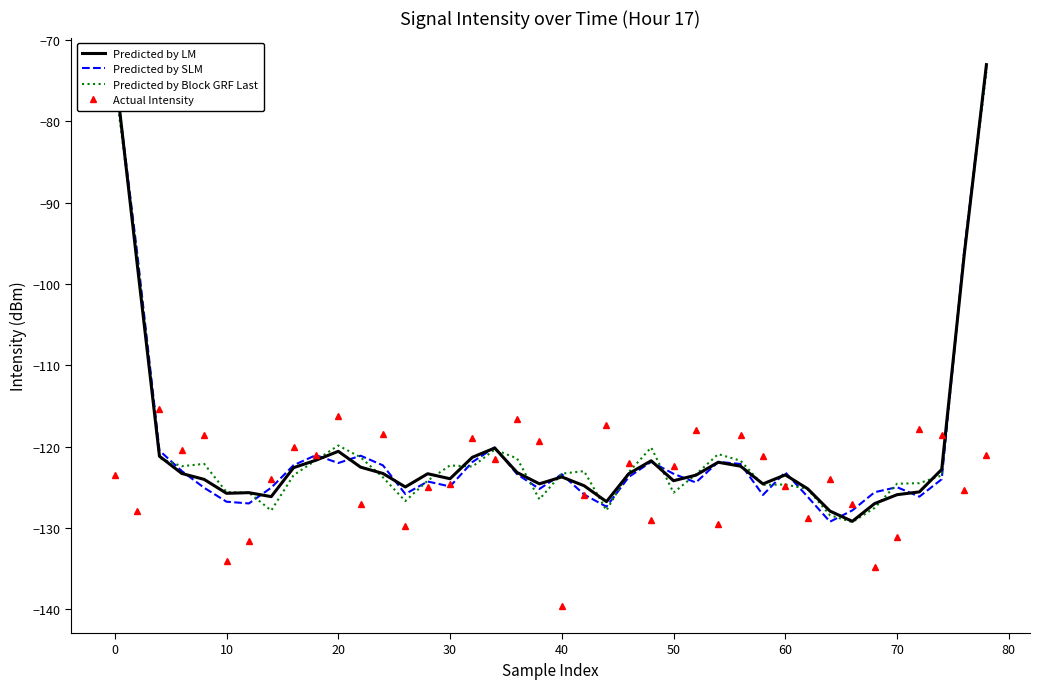

What is the highest value of the Predicted by Block GRF Last series?

-73.9